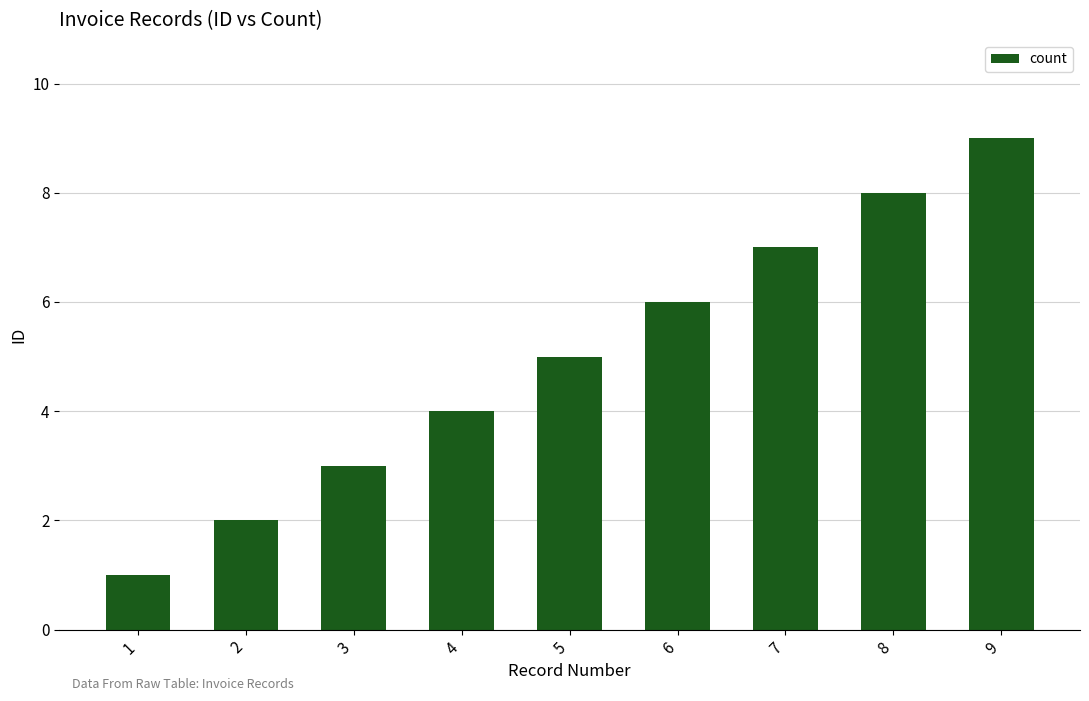

The chart shows a value of 6 at 9. True or false?

False